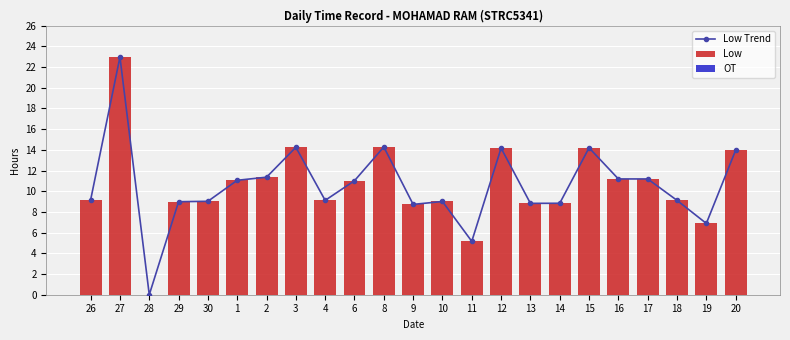

Between 11 and 17, which is larger?

17